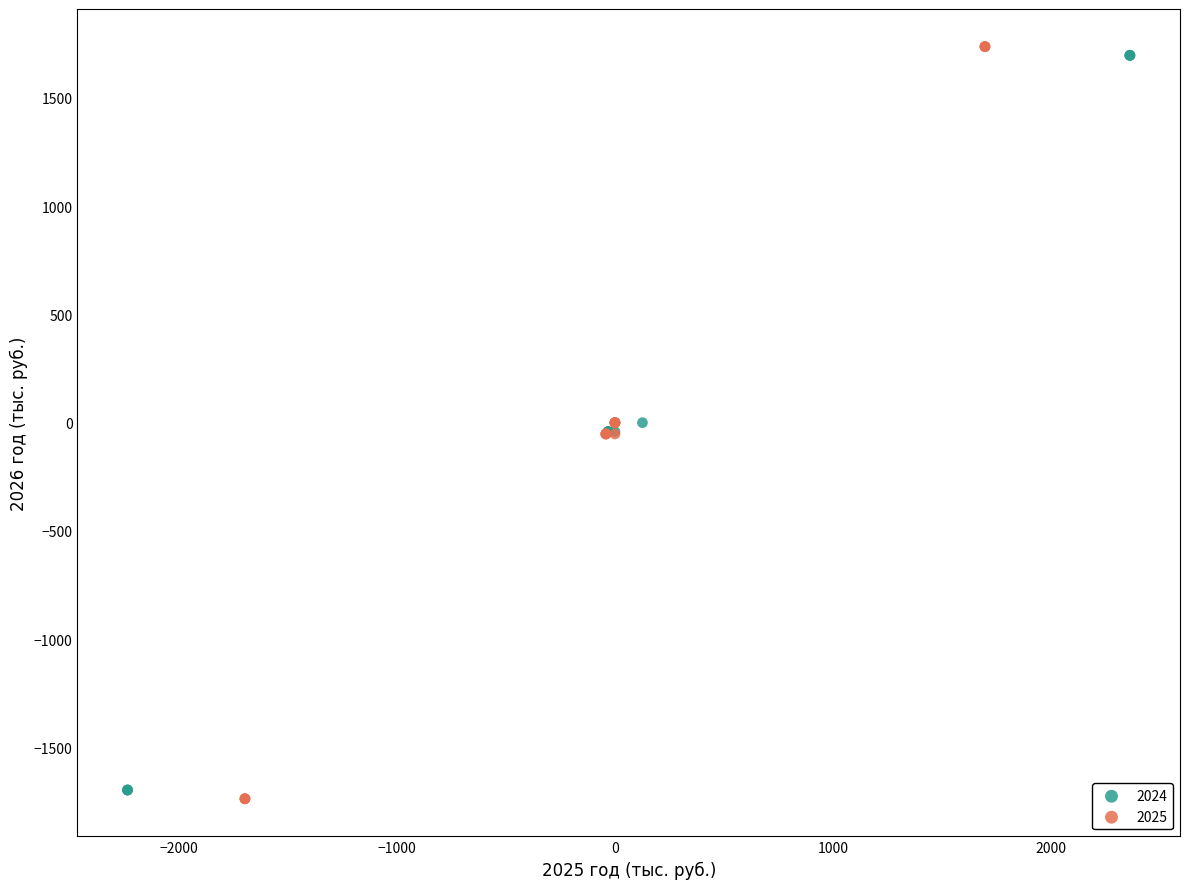

Which series has the widest spread of Y values?

2025